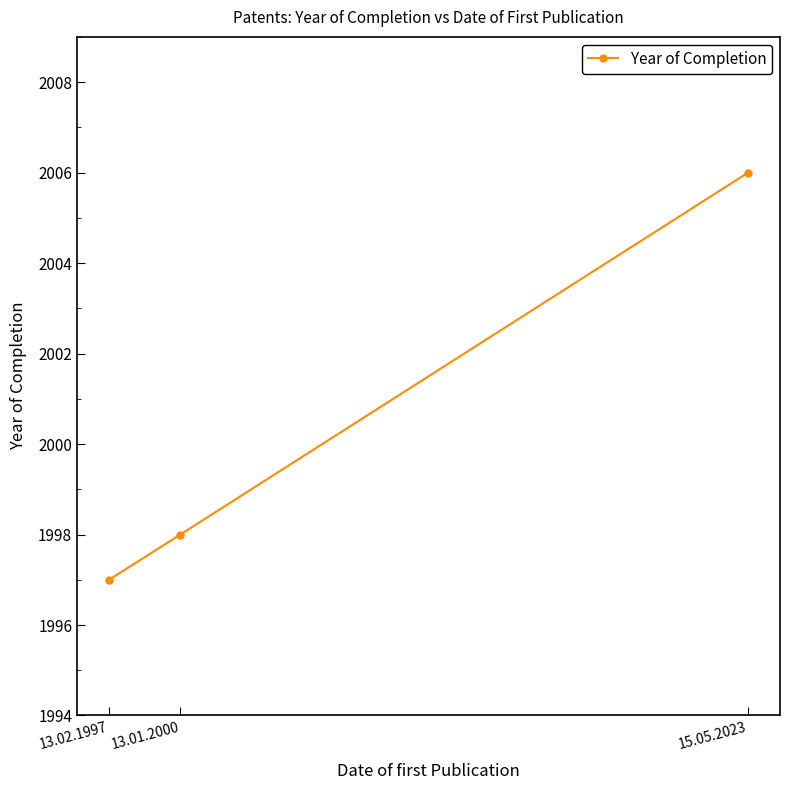

What is the label of the 1st point from the left?

13.02.1997